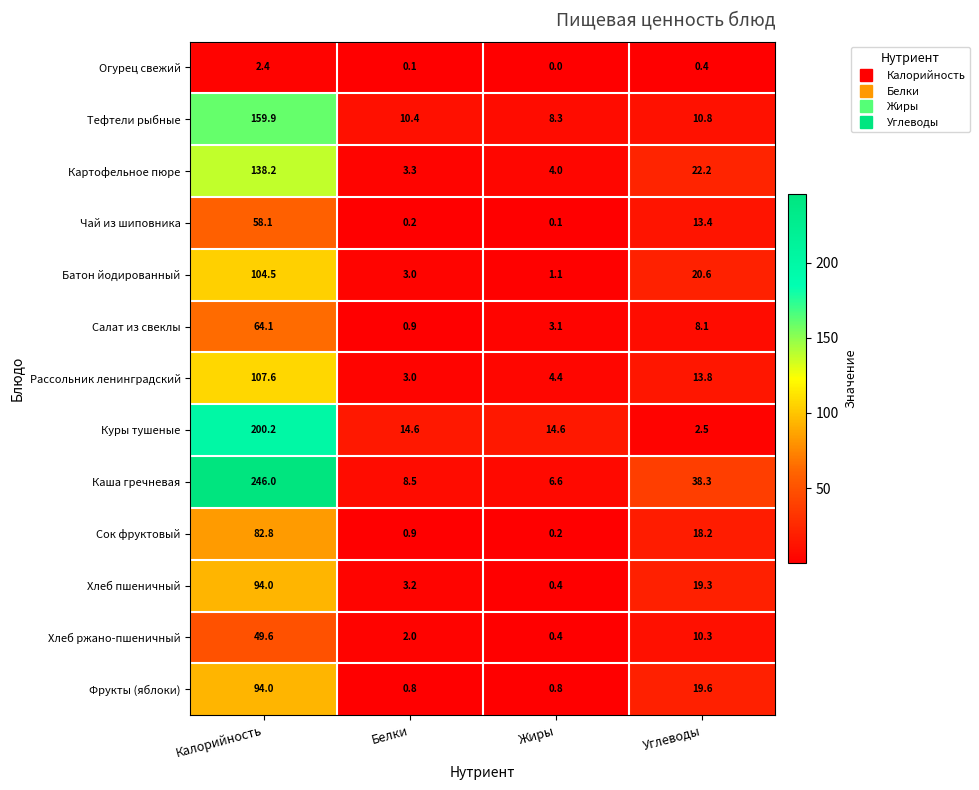

At which label does Фрукты (яблоки) reach its peak?

Калорийность